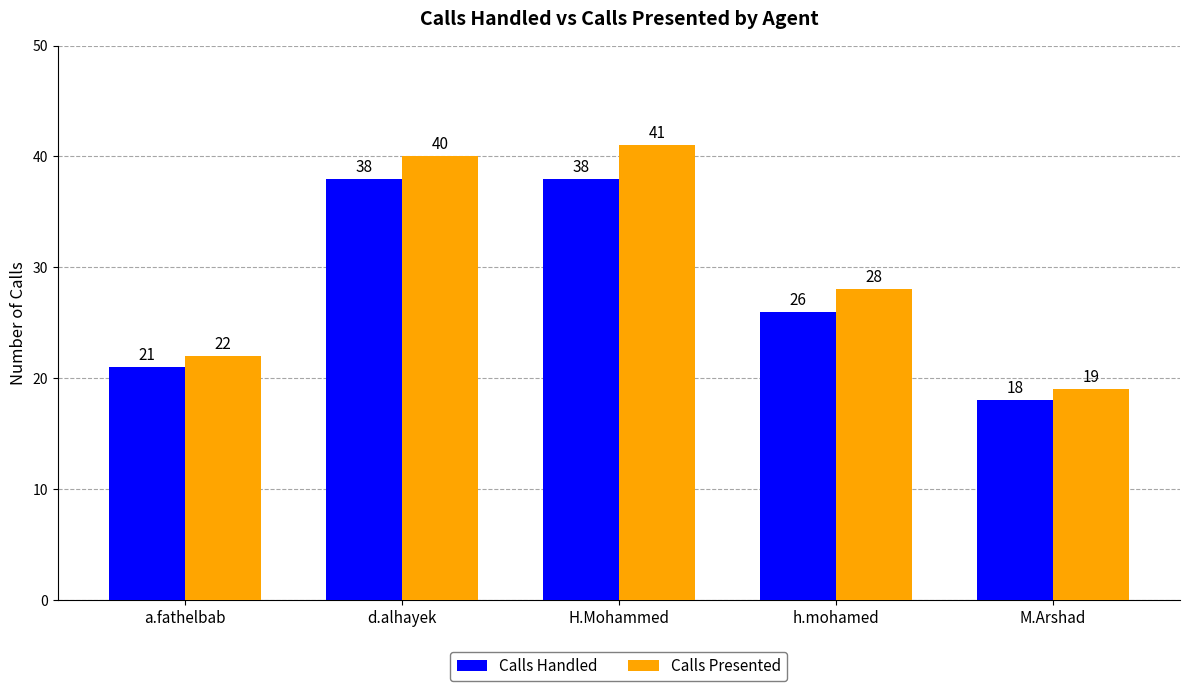

What is the value of the Calls Presented bar at the 4th from the left?

28